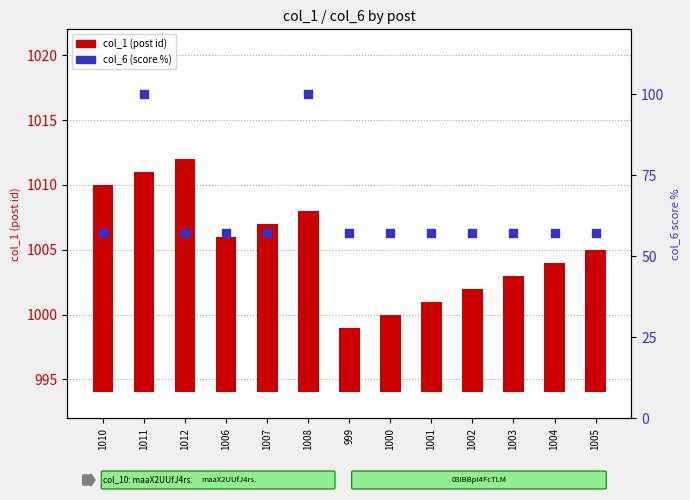

Which series has the largest Y range (max minus min)?

col_6 (score %)